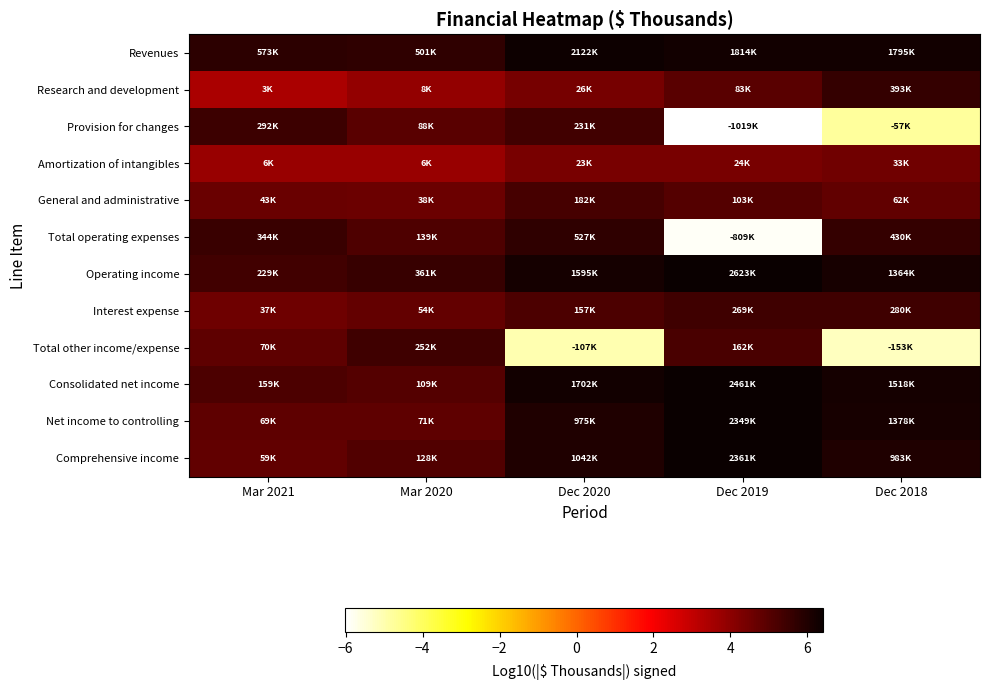

Rank the series at Mar 2021 from lowest to highest value.

Research and development, Amortization of intangibles, Interest expense, General and administrative, Comprehensive income, Net income to controlling, Total other income/expense, Consolidated net income, Operating income, Provision for changes, Total operating expenses, Revenues